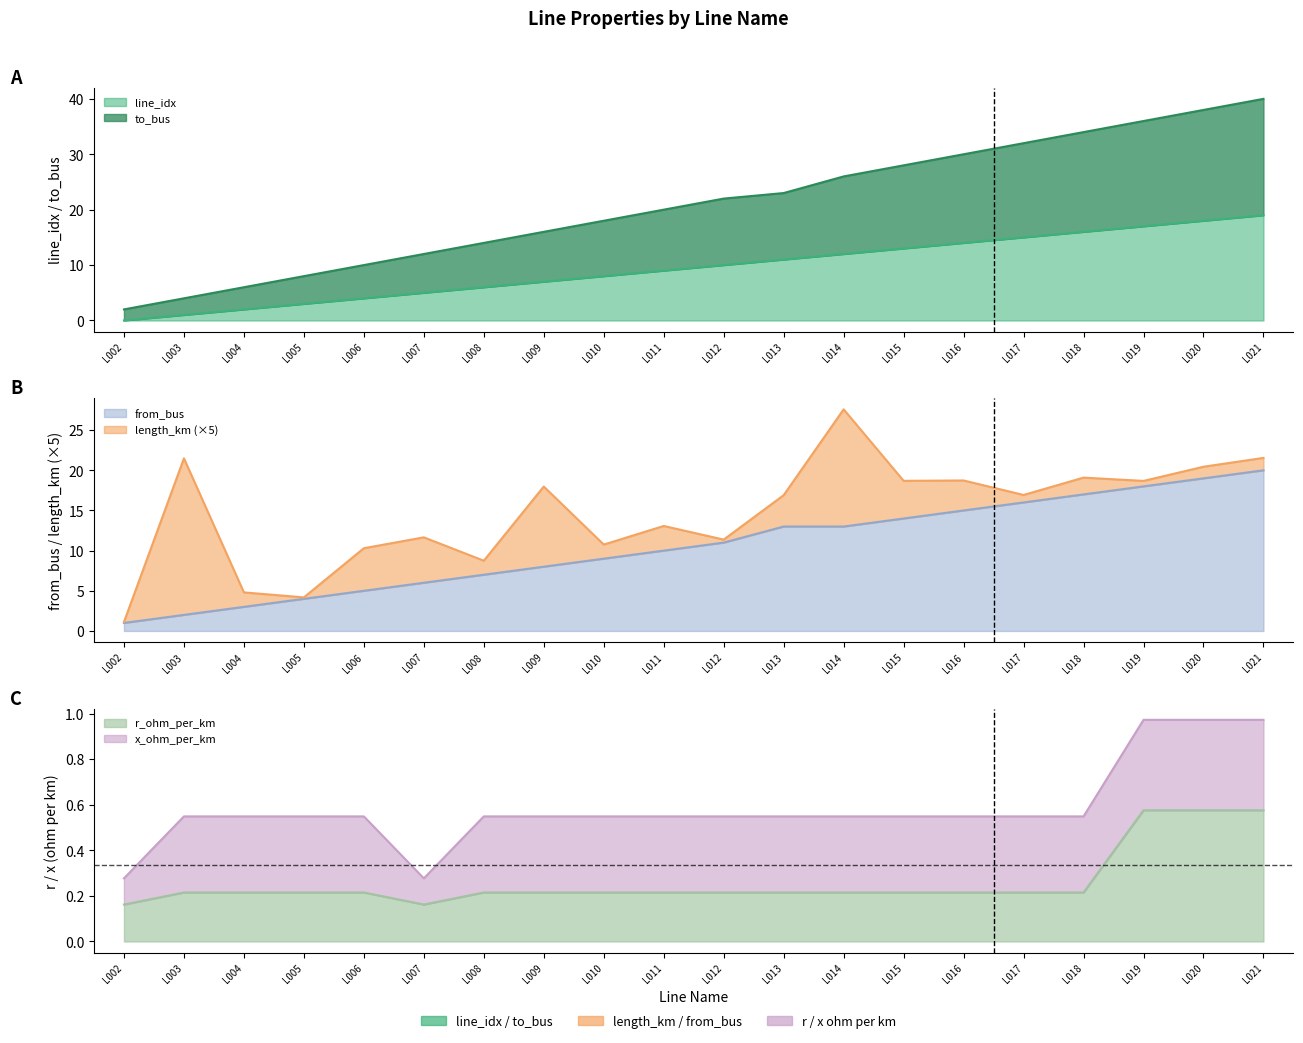

Which label corresponds to the smallest value in the chart?

L002